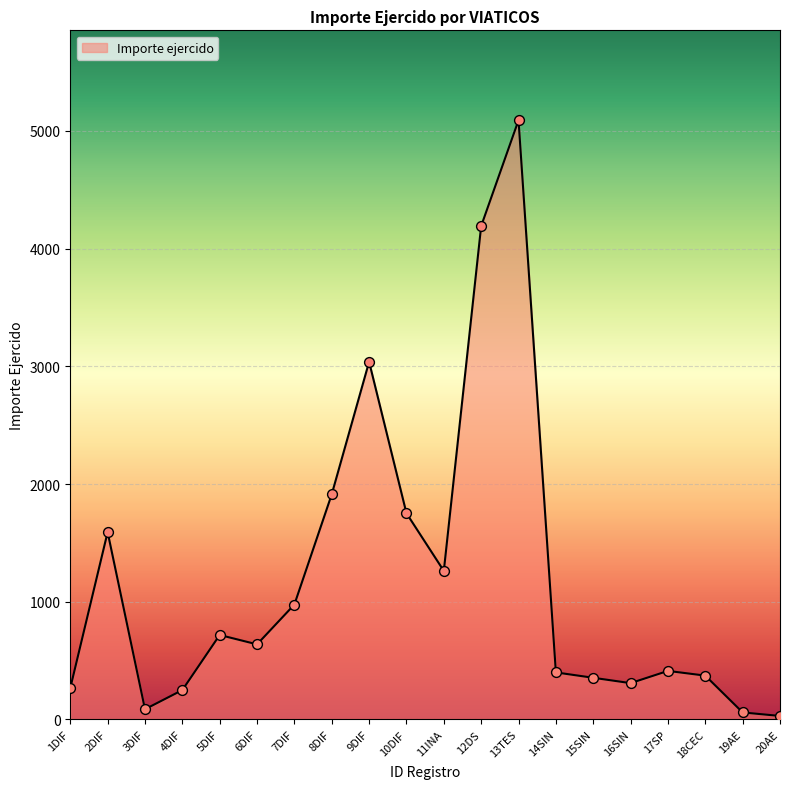

What is the change in value from 10DIF to 11INA?

-489.6